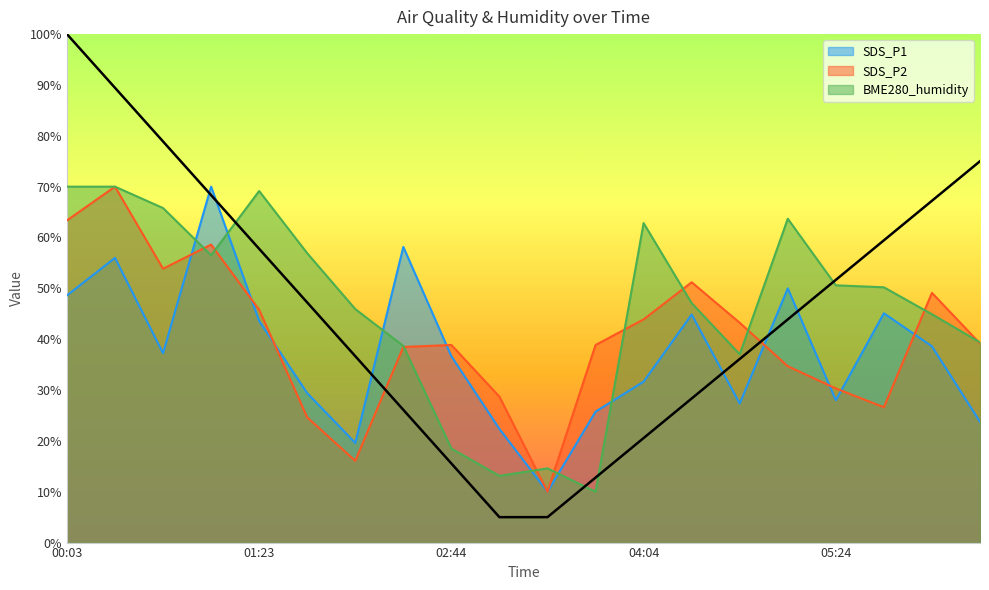

What is the difference between the BME280_humidity values at 01:23 and 03:24?

54.5